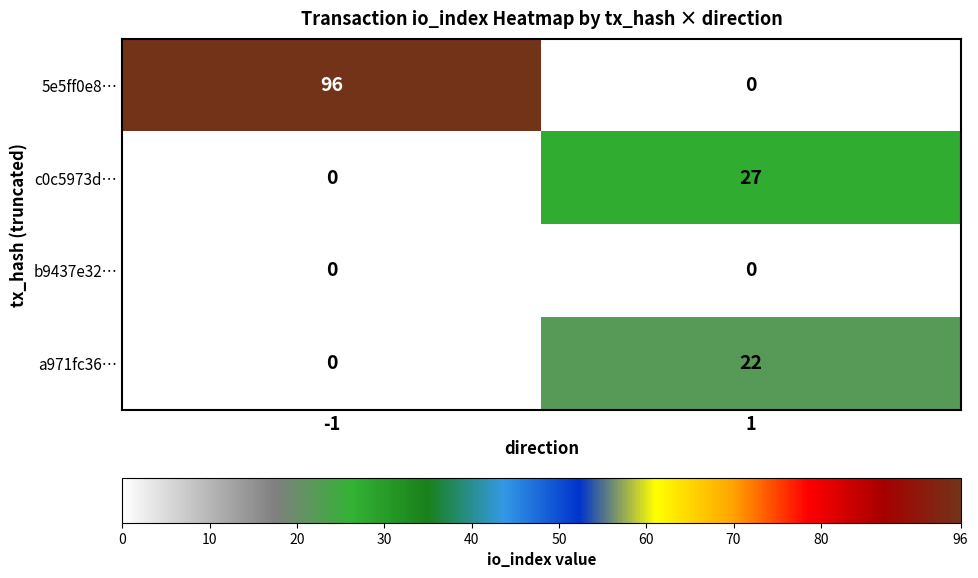

The a971fc36… series shows 11 at 1. True or false?

False